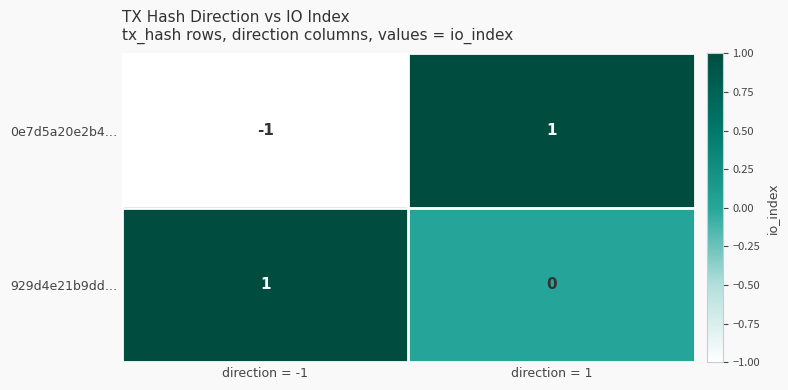

Reading left to right, extract all data points from this chart.

0e7d5a20e2b4…: direction = -1=-1	direction = 1=1
929d4e21b9dd…: direction = -1=1	direction = 1=0